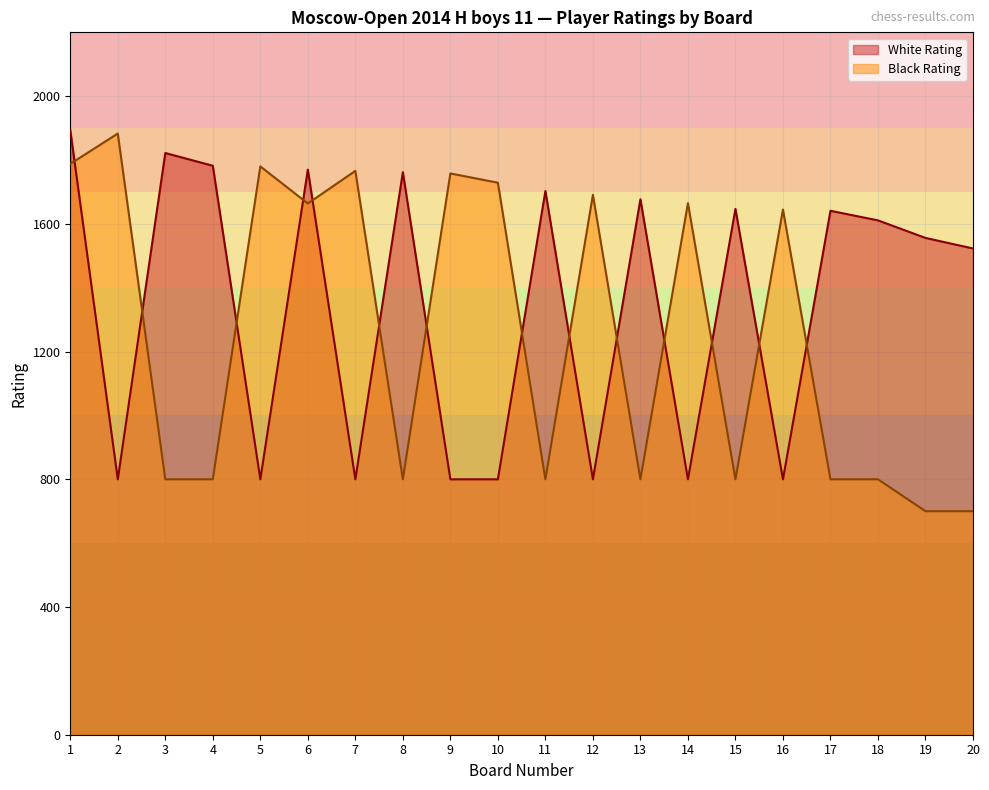

Where do Black Rating and White Rating first cross each other?

1 and 2